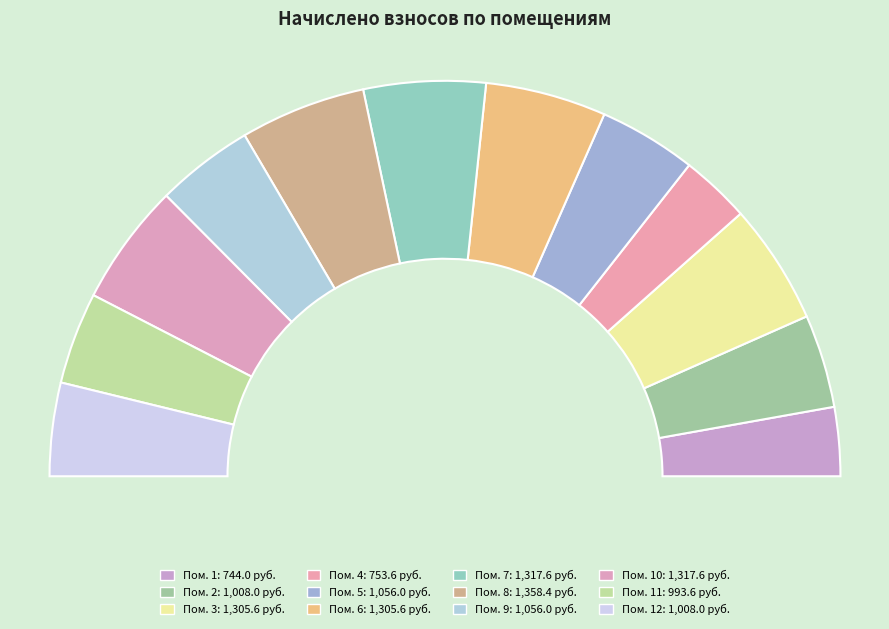

To the nearest percent, what is the average slice percentage?

8%